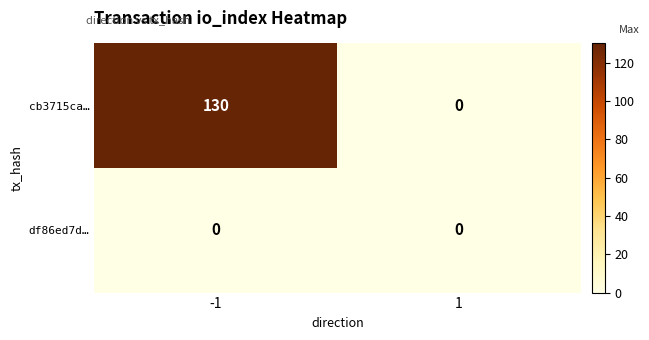

Rank the series at -1 from lowest to highest value.

df86ed7d…, cb3715ca…